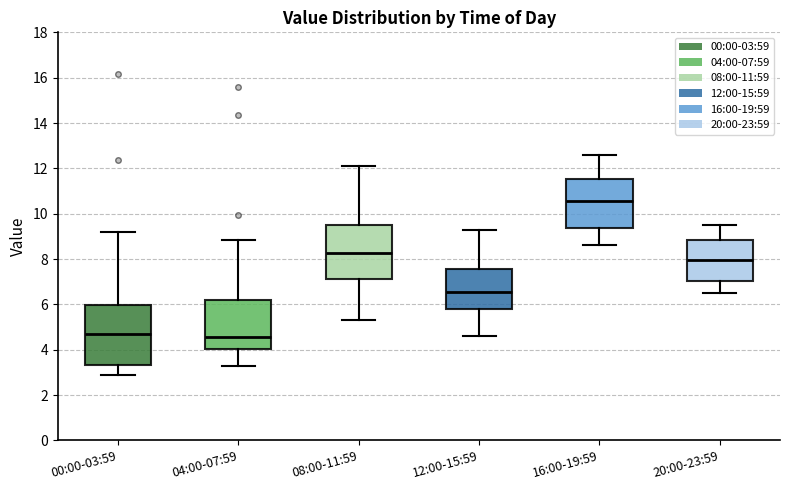

Which box has the highest median line?

16:00-19:59